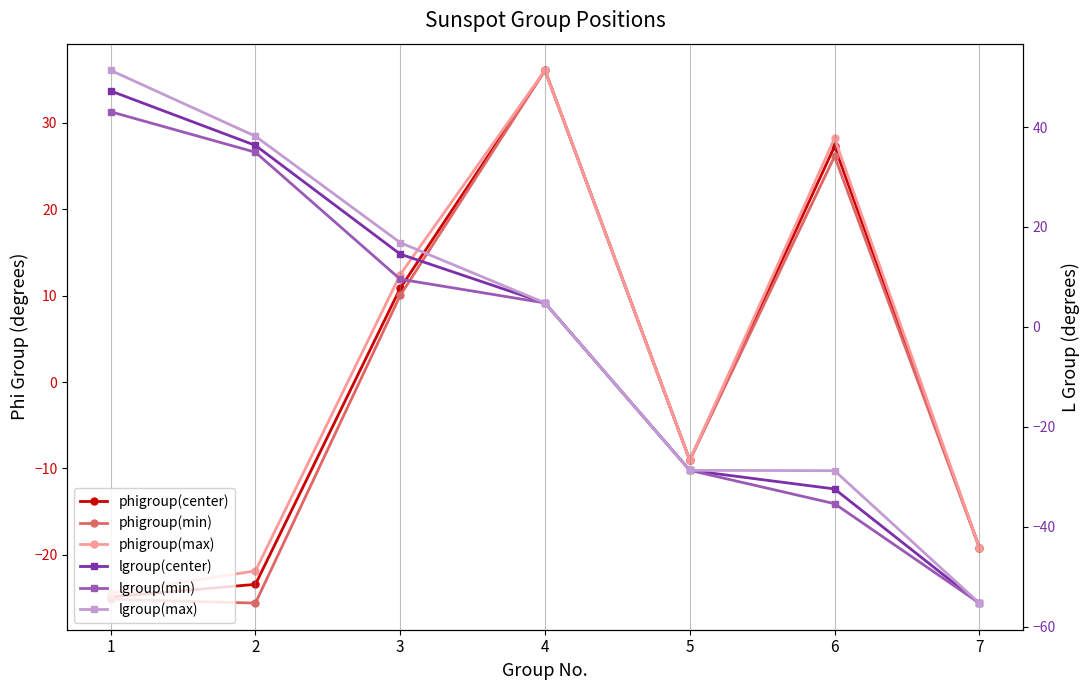

At which category does the chart reach its minimum across all series?

7